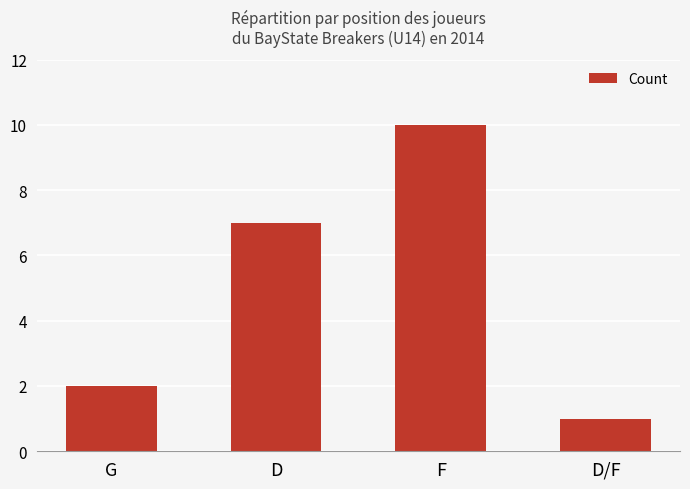

At which category does the chart reach its minimum across all series?

D/F